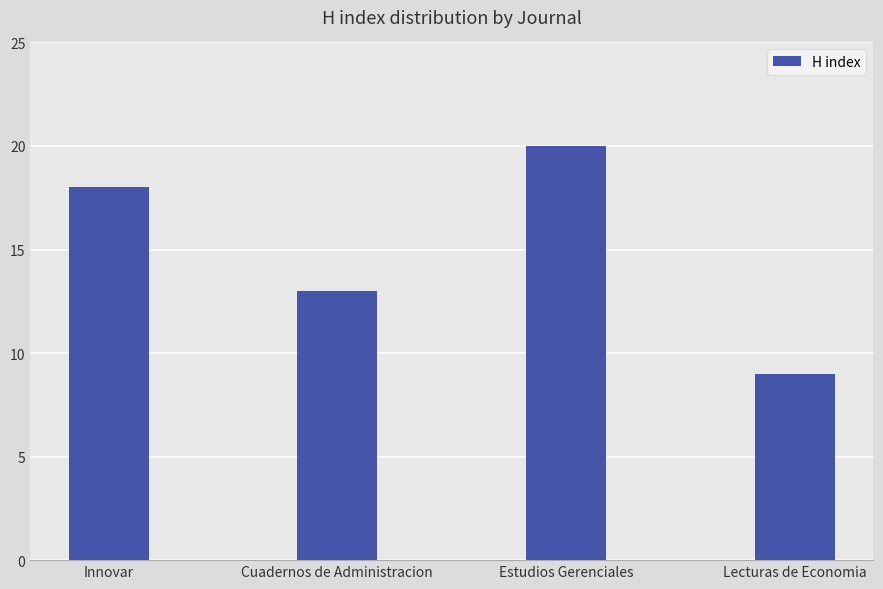

Which label corresponds to the largest value in the chart?

Estudios Gerenciales